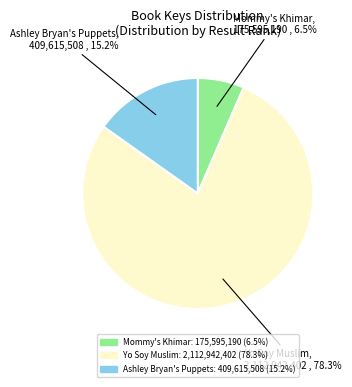

Which has a higher value, Yo Soy Muslim or Ashley Bryan's Puppets?

Yo Soy Muslim